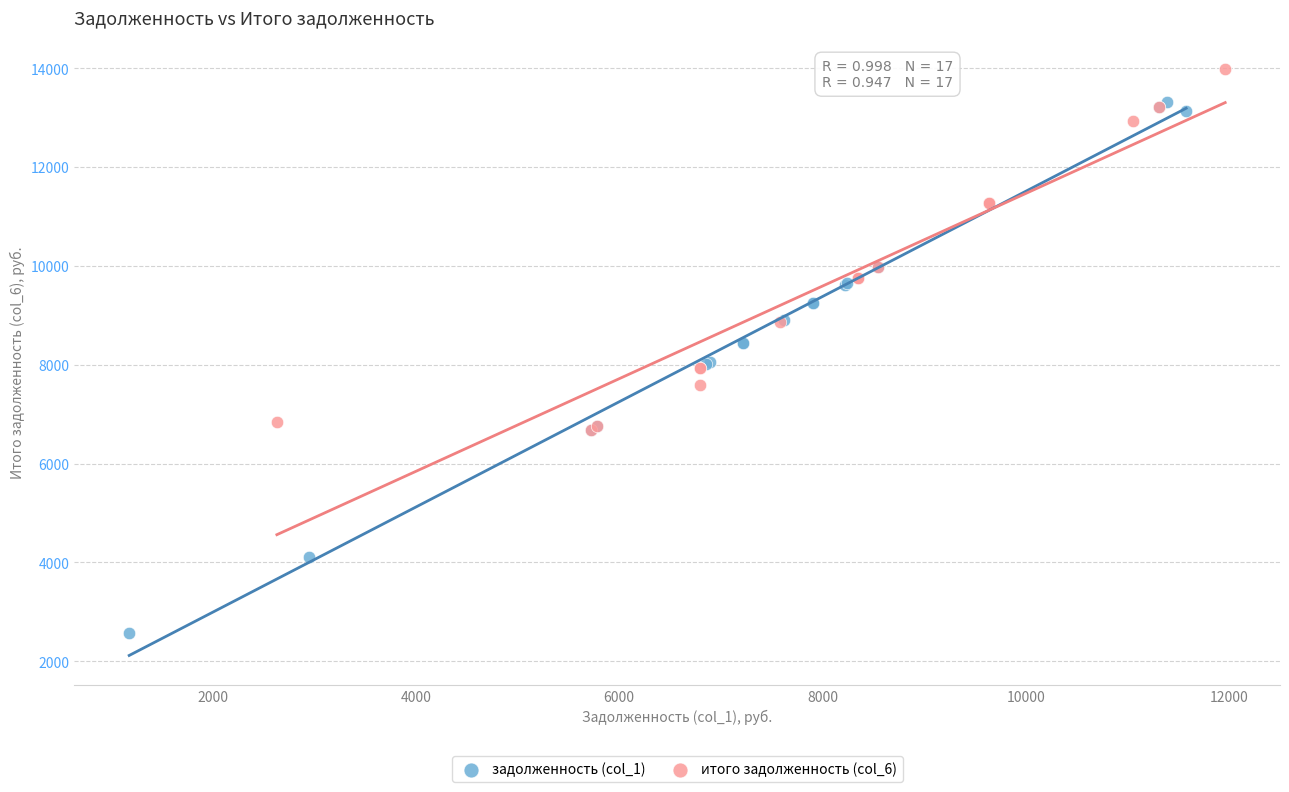

What are all the series names shown in the legend?

задолженность (col_1), итого задолженность (col_6)